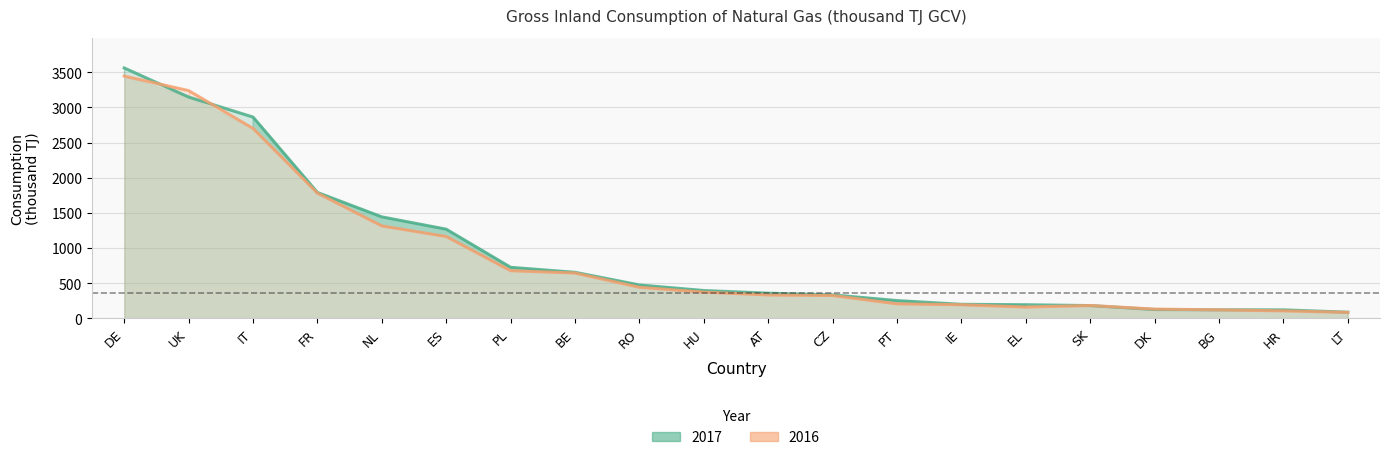

Between which two adjacent categories do 2016 and 2017 first intersect?

DE and UK